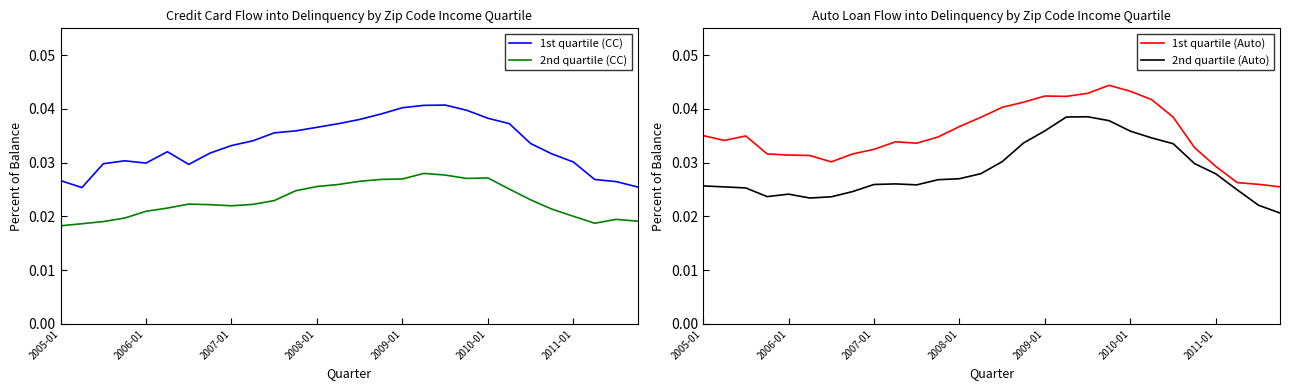

List the series in order of their peak value, highest first.

1st quartile (Auto), 1st quartile (CC), 2nd quartile (Auto), 2nd quartile (CC)